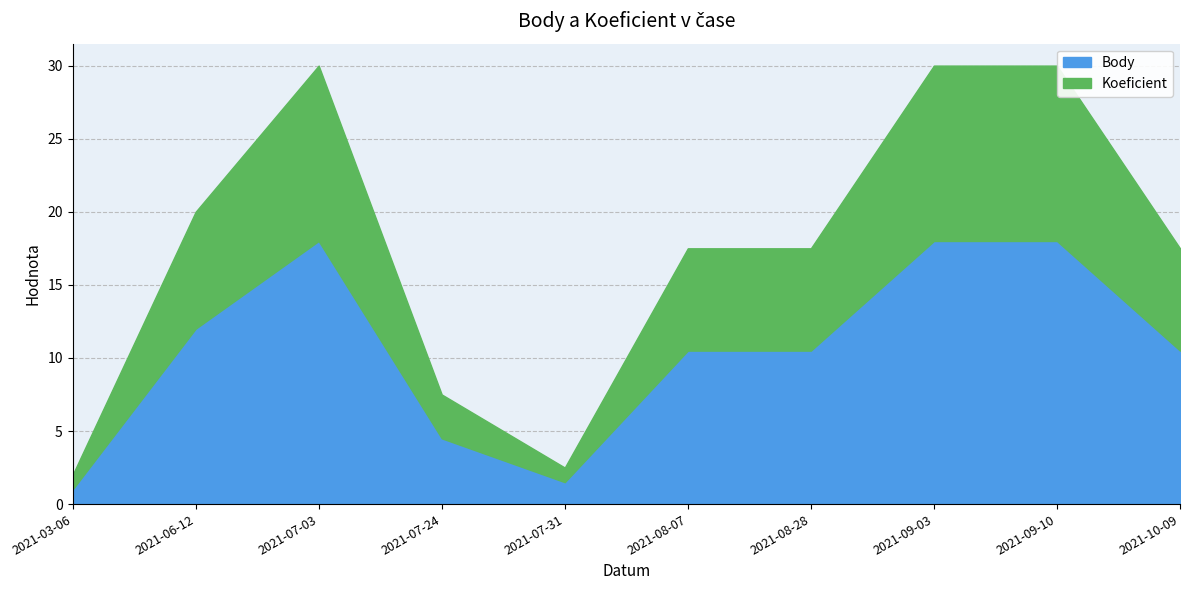

Read the Body value at 2021-07-03.

18.0